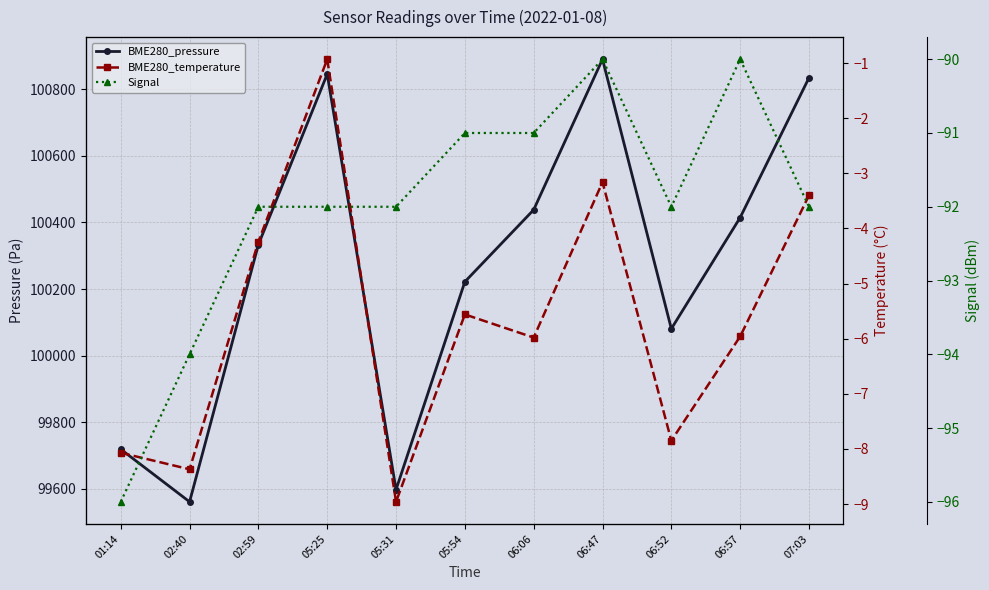

Is it true that BME280_temperature equals -6.0 at 06:57?

True